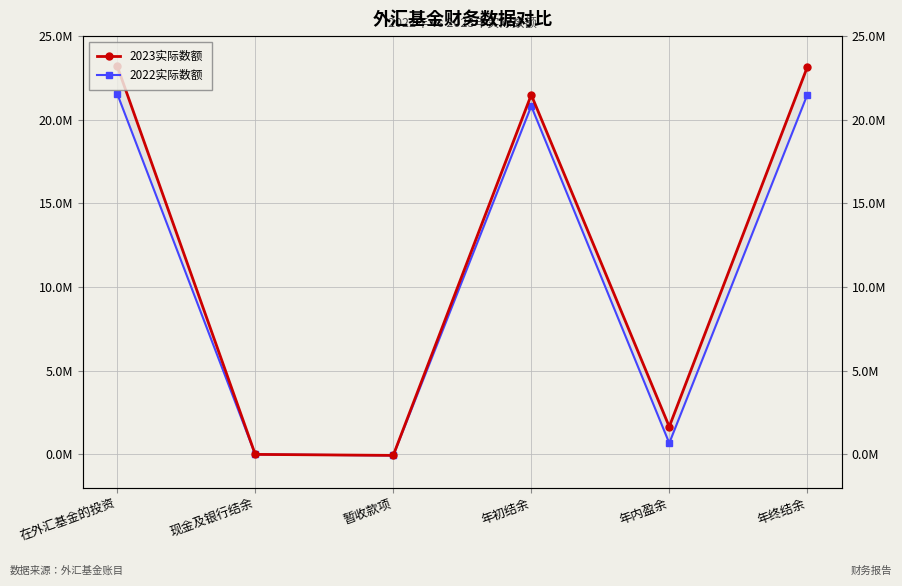

Read the 2023实际数额 value at 年终结余.

23145362